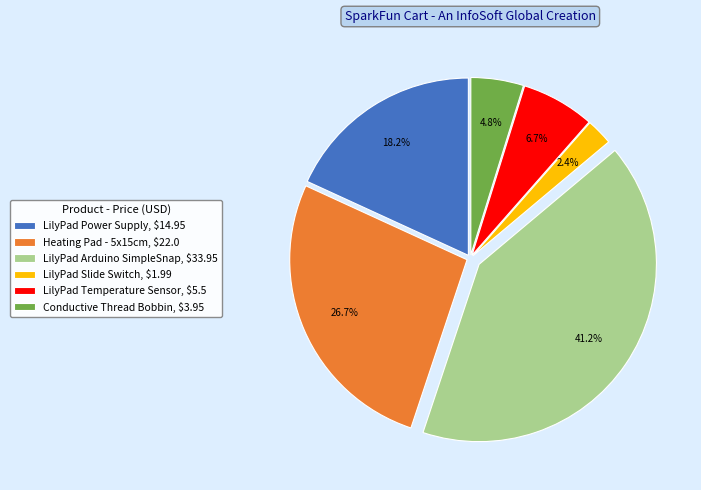

Does Heating Pad - 5x15cm account for over 50% of the chart?

No